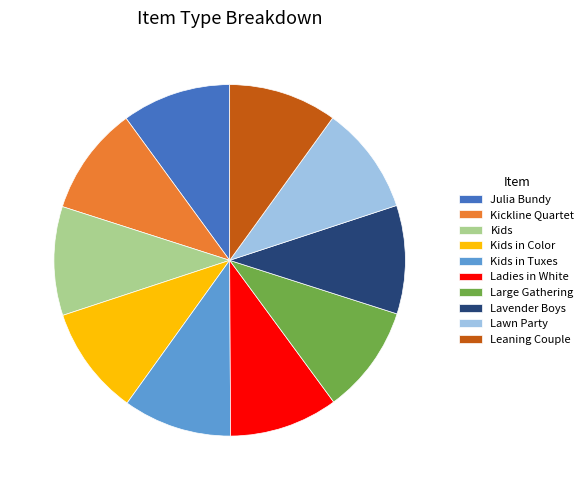

What is the ratio of the value at Julia Bundy to the value at Kickline Quartet?

1.0